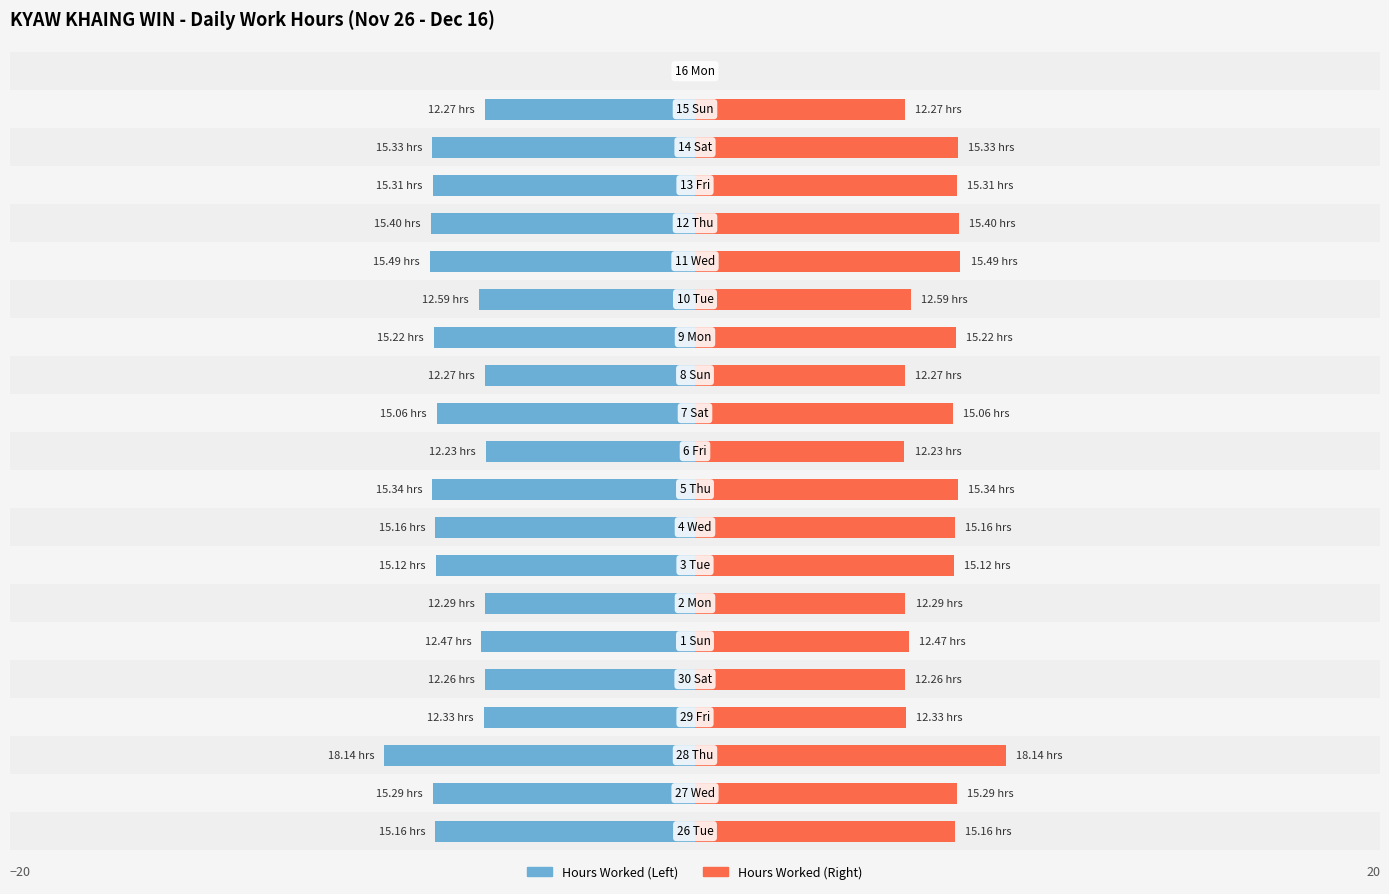

List the labels in order of Hours Worked value, smallest first.

2, 15, 16, 9, 18, 17, 1, 13, 0, 8, 7, 11, 14, 5, 3, 6, 12, 19, 4, 10, 20